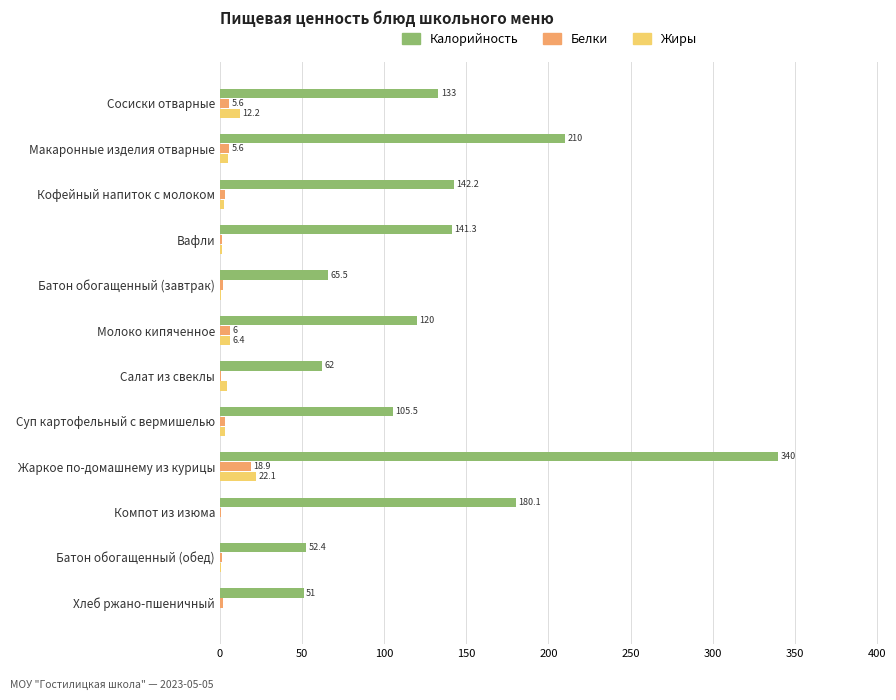

The Калорийность series shows 41.8 at Батон обогащенный (завтрак). True or false?

False